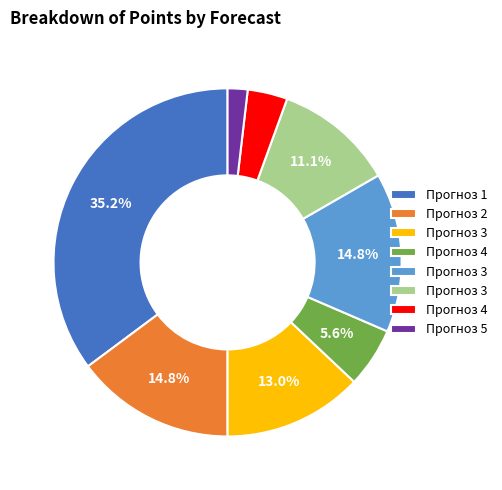

Does any single category account for the majority?

No